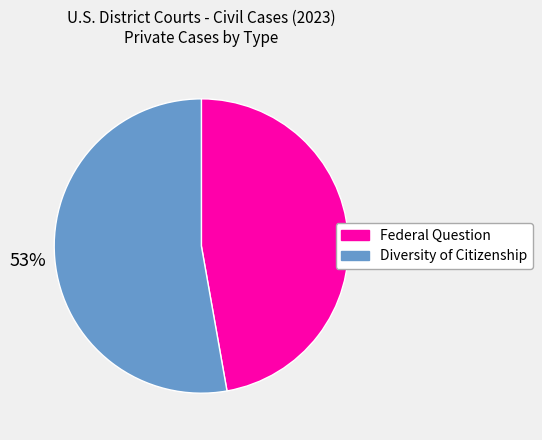

Count the number of slices in the pie.

2